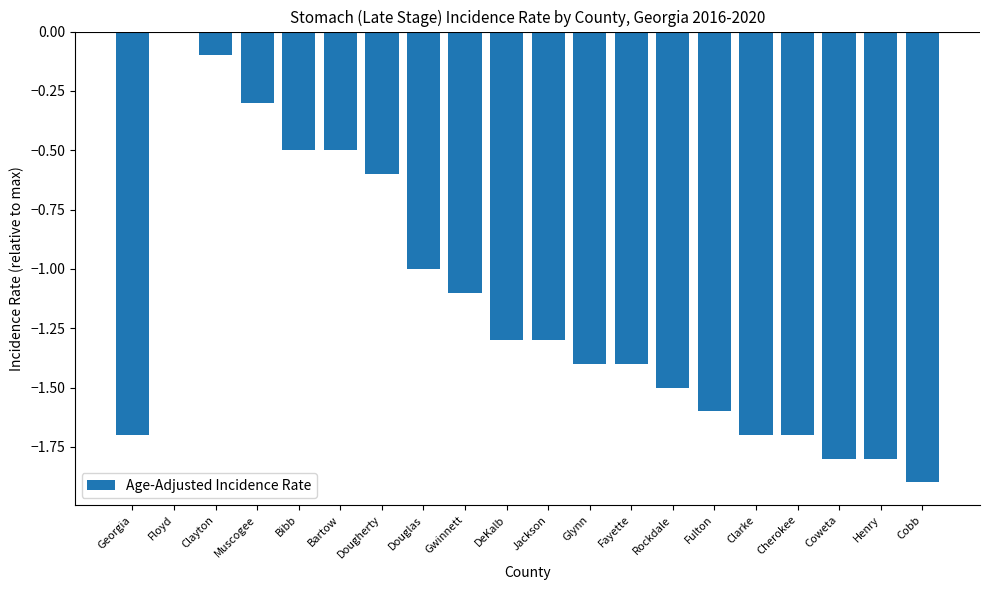

What is the change in value from Fayette to Henry?

-0.4